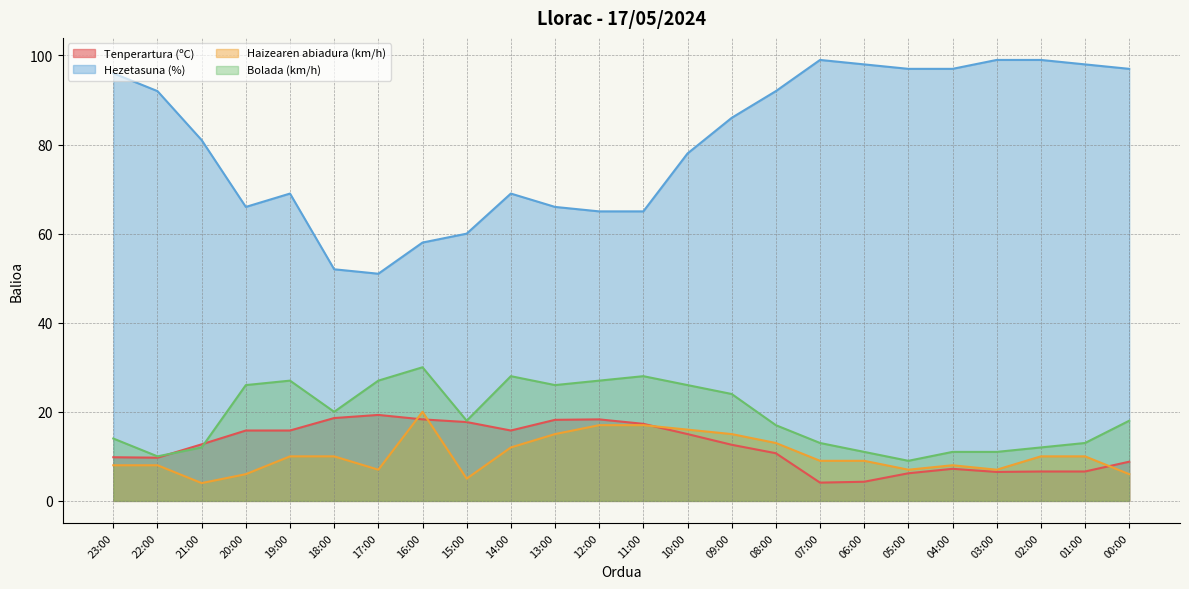

Which series ends up on top after the final intersection of Tenperartura (ºC) and Bolada (km/h)?

Bolada (km/h)